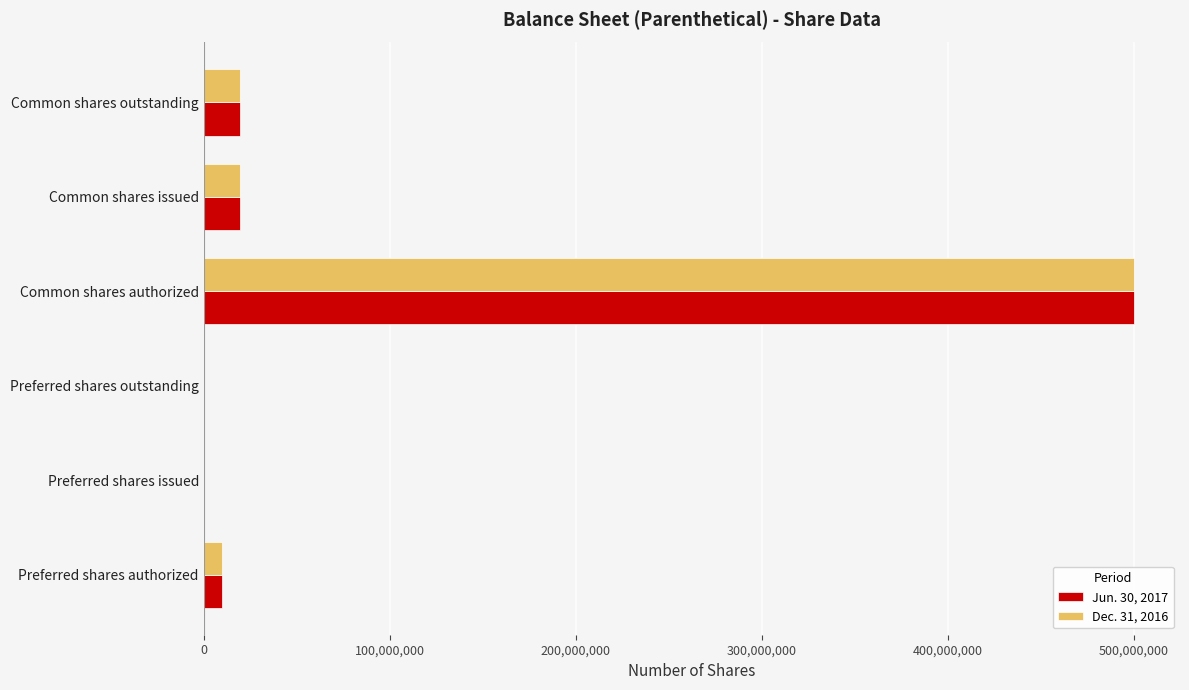

True or false: Jun. 30, 2017 has a value of 344650946 at Preferred shares issued.

False